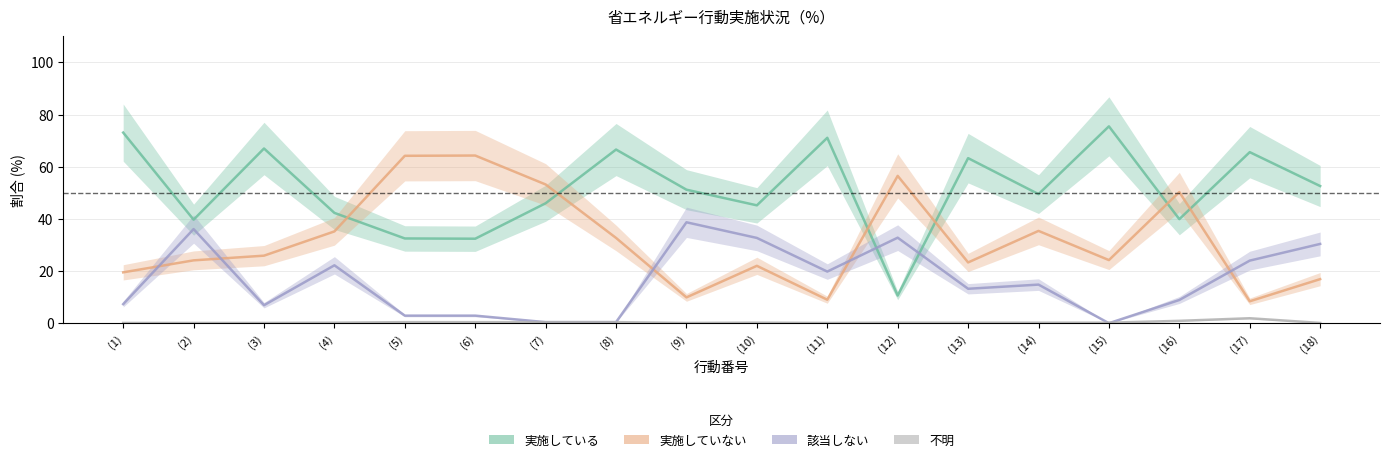

Is it true that 該当しない equals 0.3 at (7)?

False